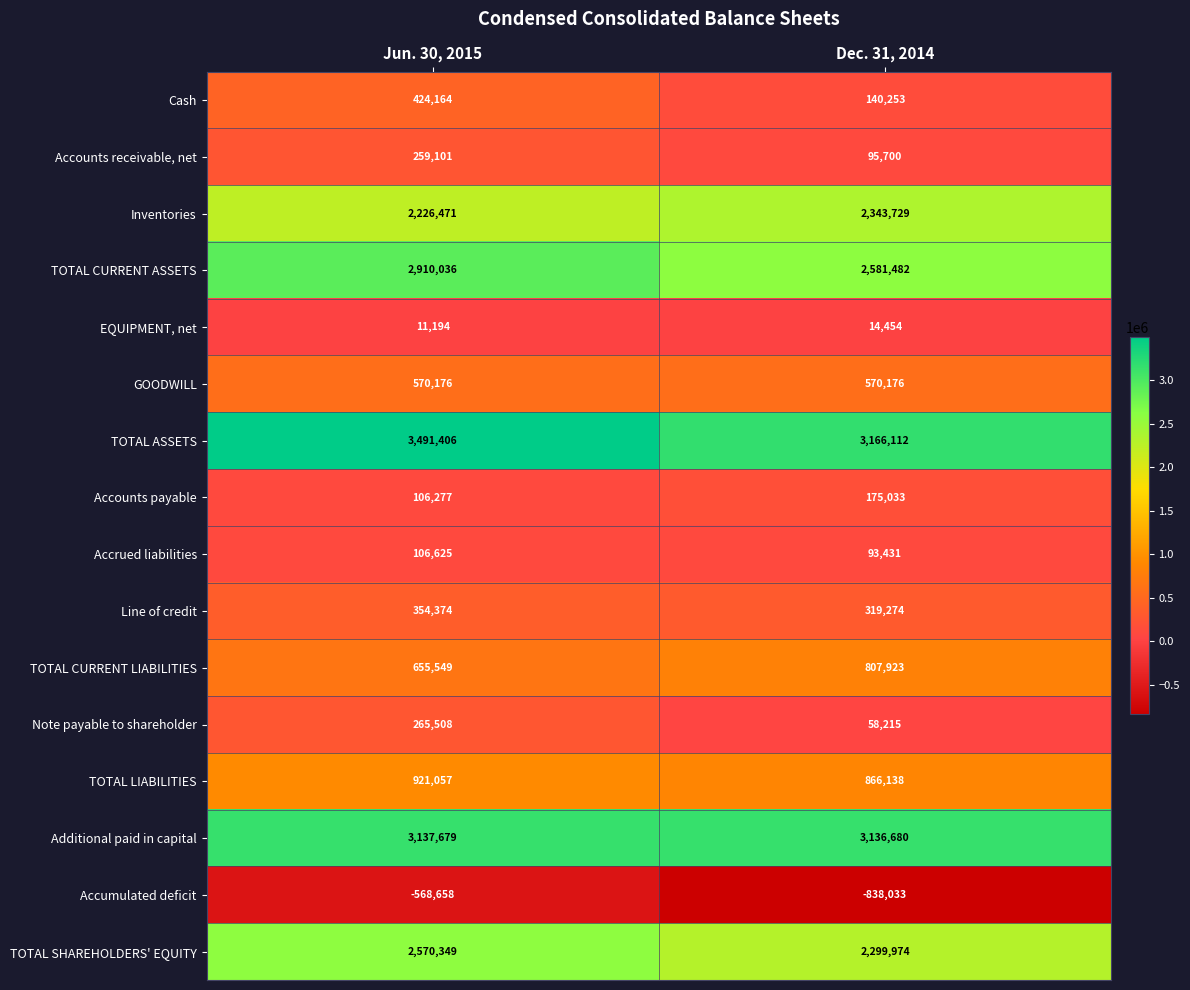

Where is TOTAL CURRENT LIABILITIES nearest to the value 731736?

Jun. 30, 2015